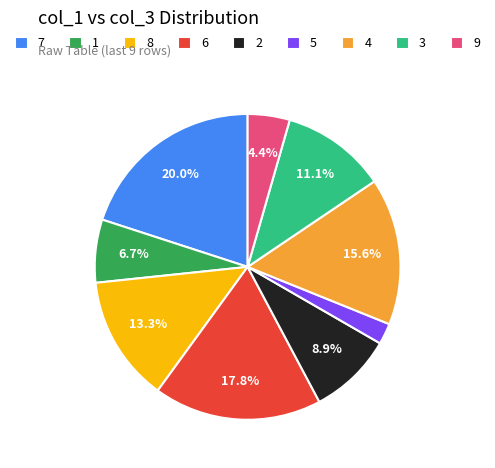

Does 6 account for over 50% of the chart?

No